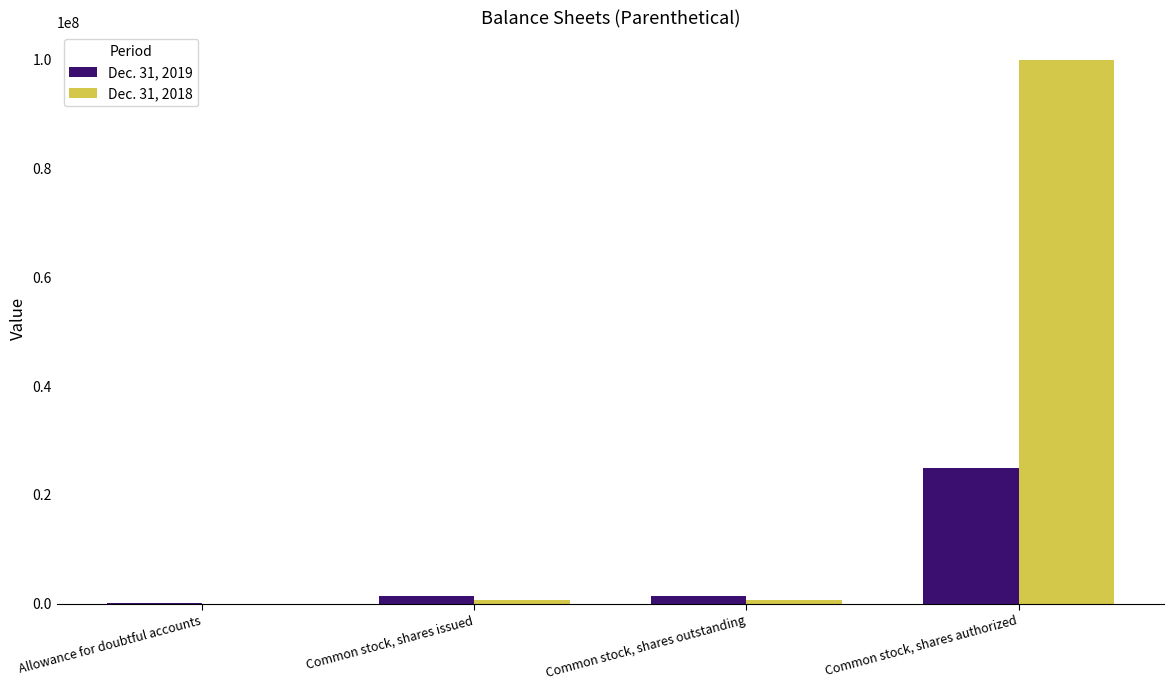

At which category is the sum across all series the highest?

Common stock, shares authorized